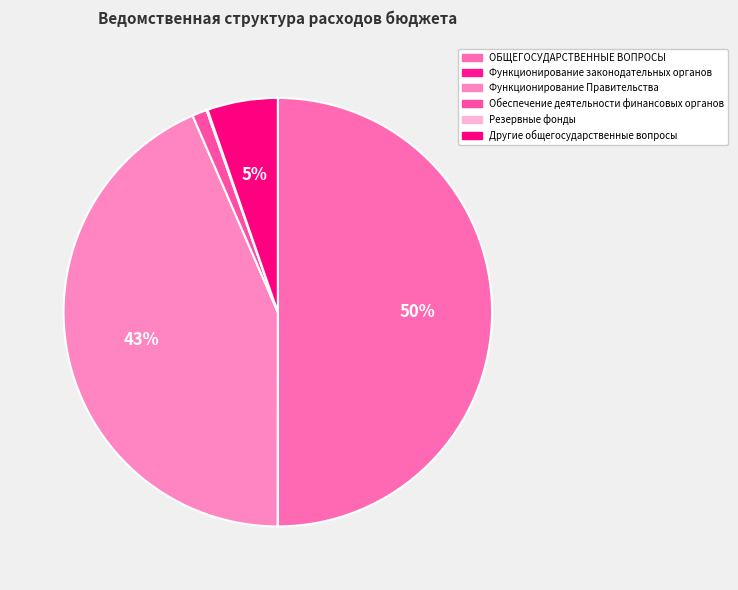

To the nearest percent, what portion does ОБЩЕГОСУДАРСТВЕННЫЕ ВОПРОСЫ represent?

50%